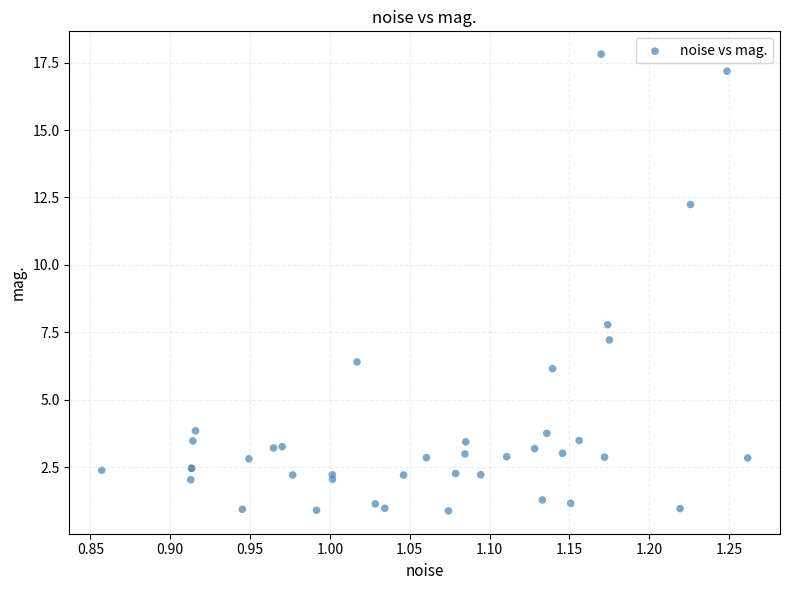

What Y value in the scatter plot is closest to 9?

7.8